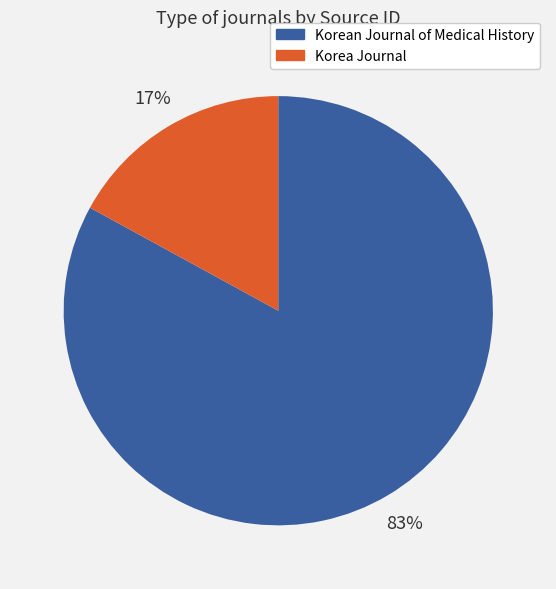

Rank the categories by value from lowest to highest.

Korea Journal, Korean Journal of Medical History